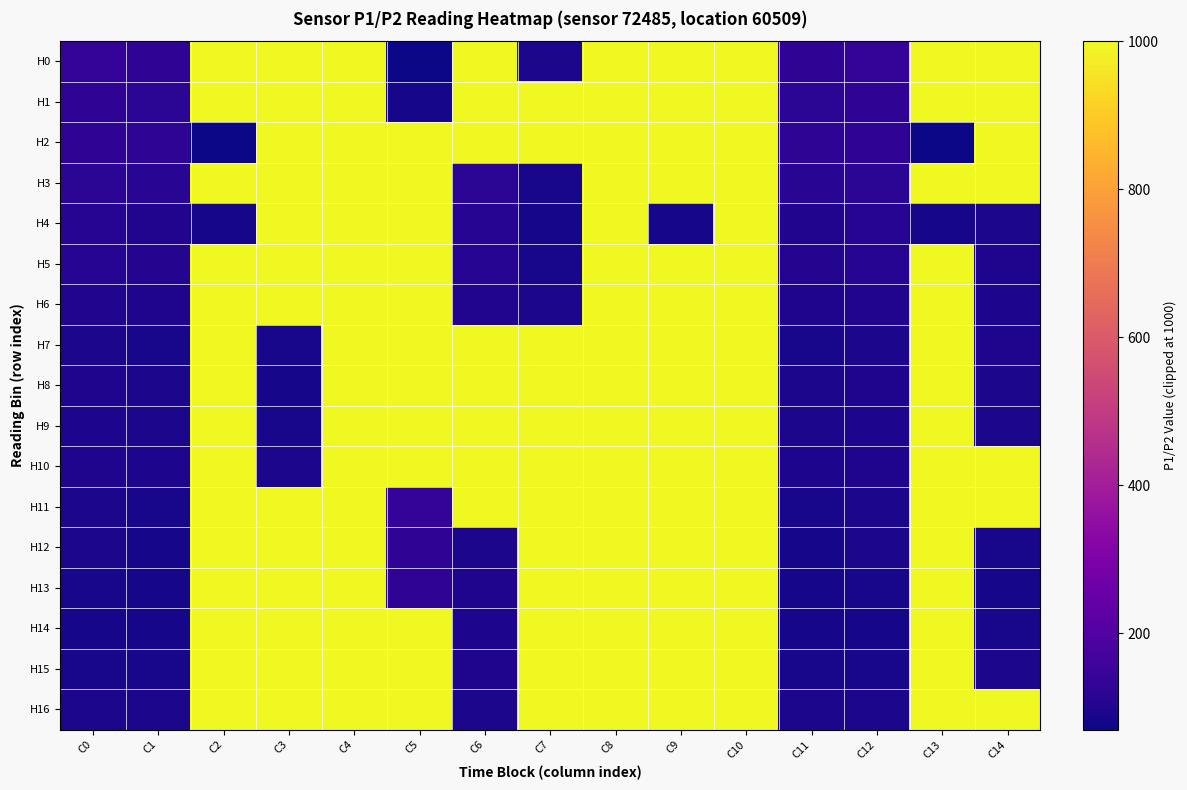

At C1, list the series in order from largest to smallest.

H0, H2, H1, H3, H5, H4, H6, H10, H8, H9, H16, H7, H11, H15, H12, H13, H14